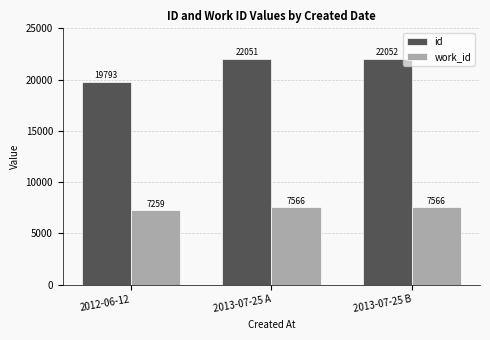

At which category is the sum across all series the highest?

2013-07-25 B